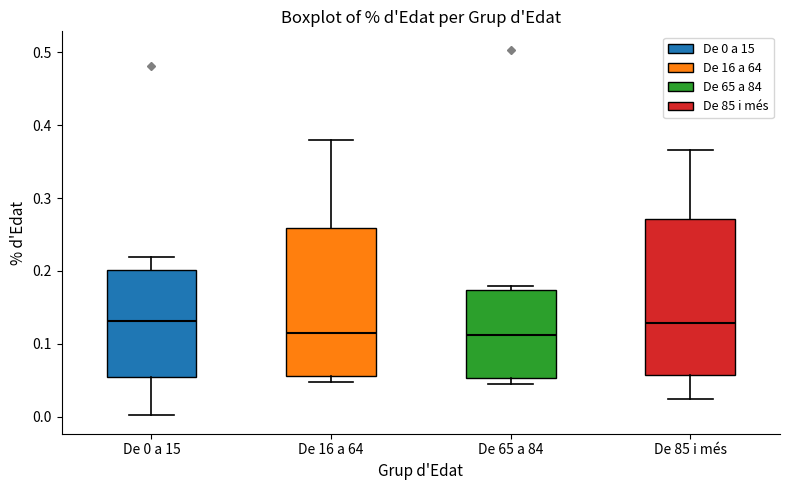

Reading left to right, transcribe this box plot: for each box, give where its median line is, the range the box spans, and where its two whiskers end, as read against the y-axis. The values are not printed on the chart, so give them approximately, as read against the axis.

De 0 a 15: median 0.13, box 0.06 to 0.20, whiskers 0.00 to 0.22
De 16 a 64: median 0.11, box 0.06 to 0.26, whiskers 0.05 to 0.38
De 65 a 84: median 0.11, box 0.05 to 0.17, whiskers 0.04 to 0.18
De 85 i més: median 0.13, box 0.06 to 0.27, whiskers 0.02 to 0.37